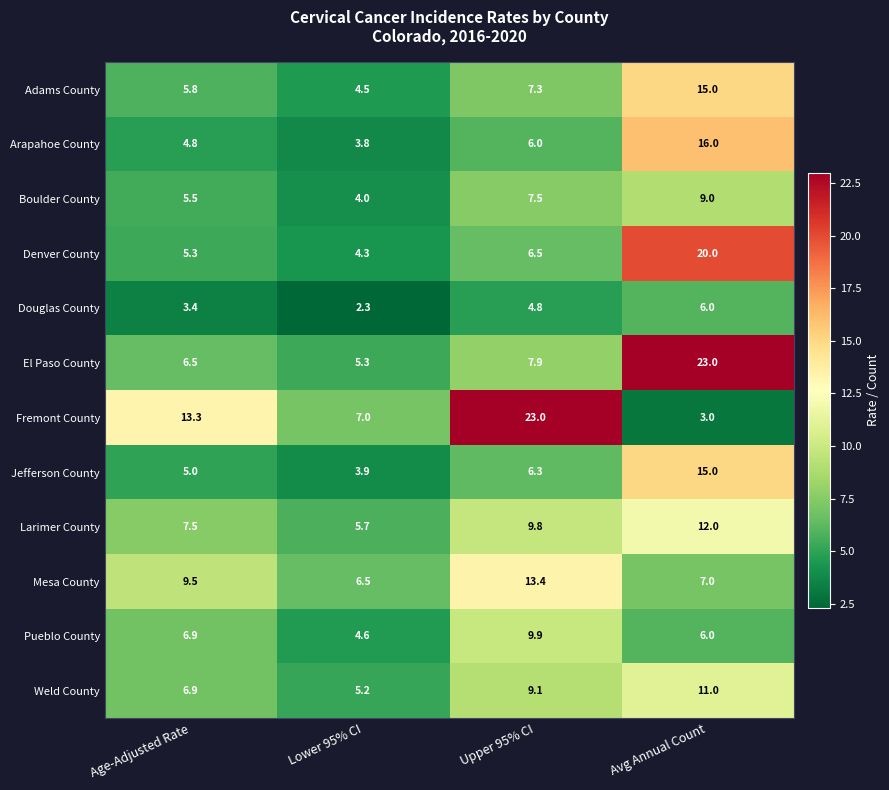

What is the spread (max minus min) of values at Upper 95% CI?

18.2